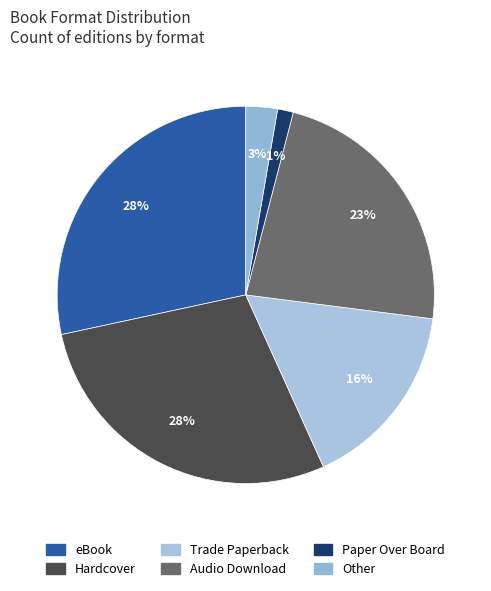

Which has a higher value, Other or Audio Download?

Audio Download